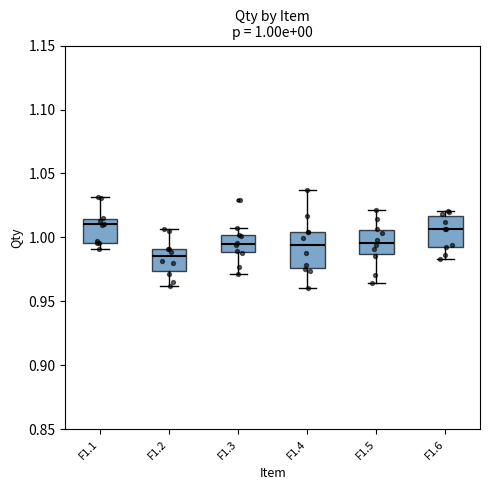

Which box has the lowest median line?

F1.2